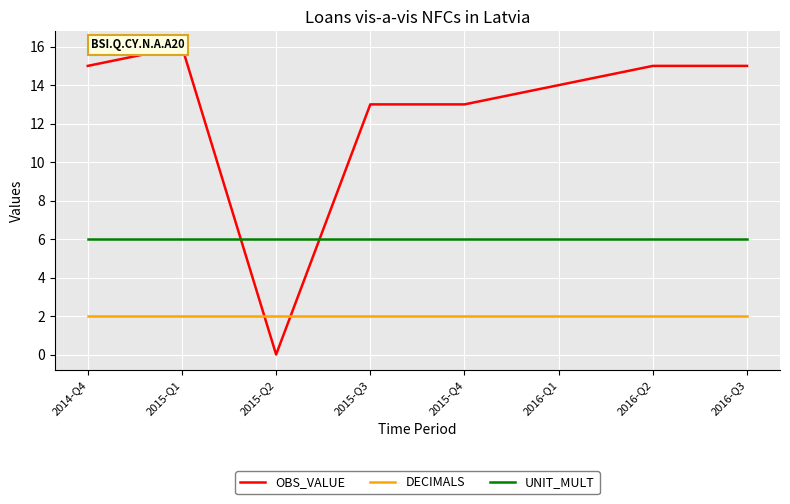

True or false: DECIMALS and UNIT_MULT intersect in this chart.

False